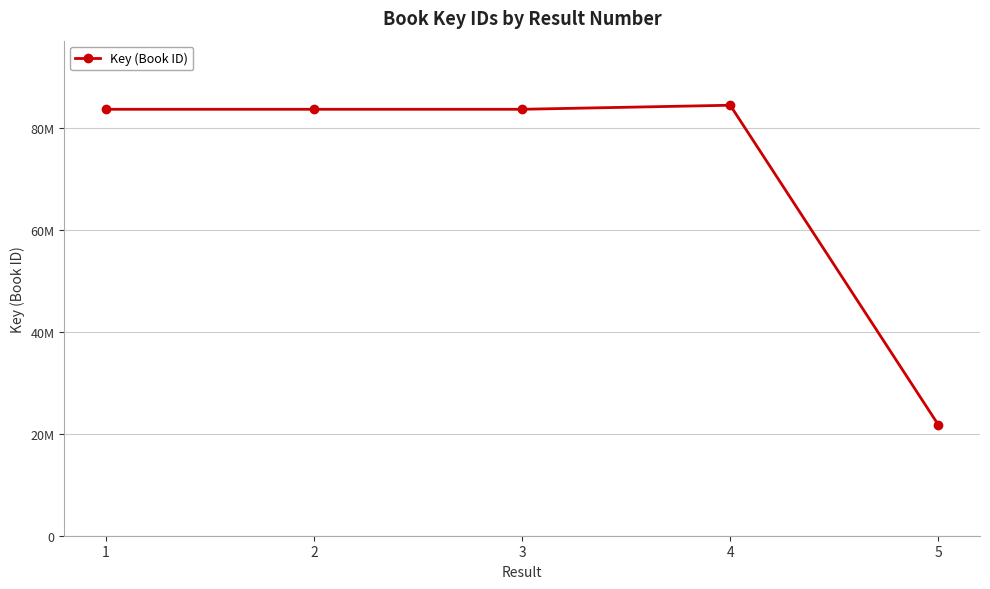

Is this an area chart (filled region under the line)?

No